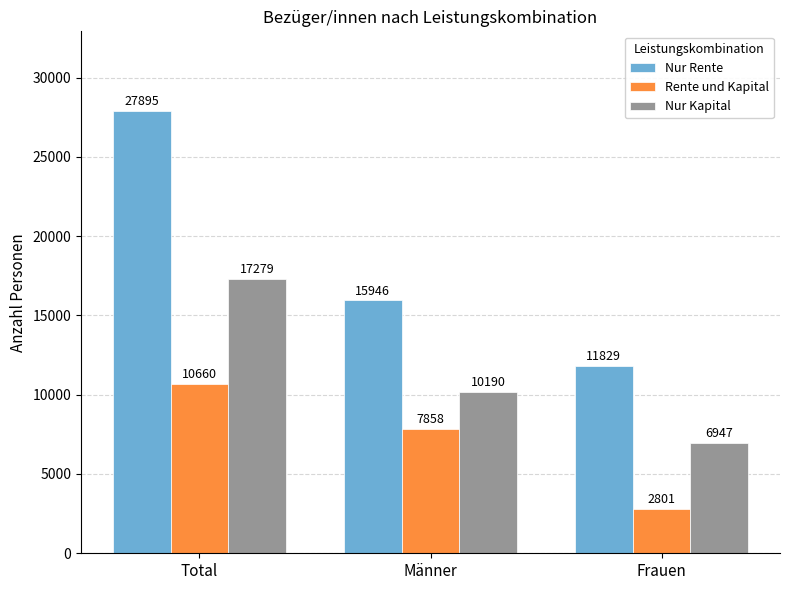

The Nur Rente series shows 16583 at Frauen. True or false?

False